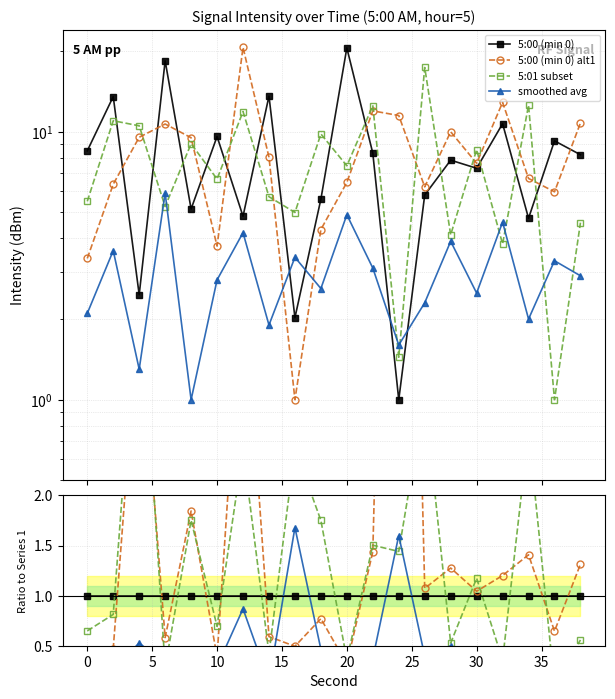

How many distinct data groups are displayed?

4